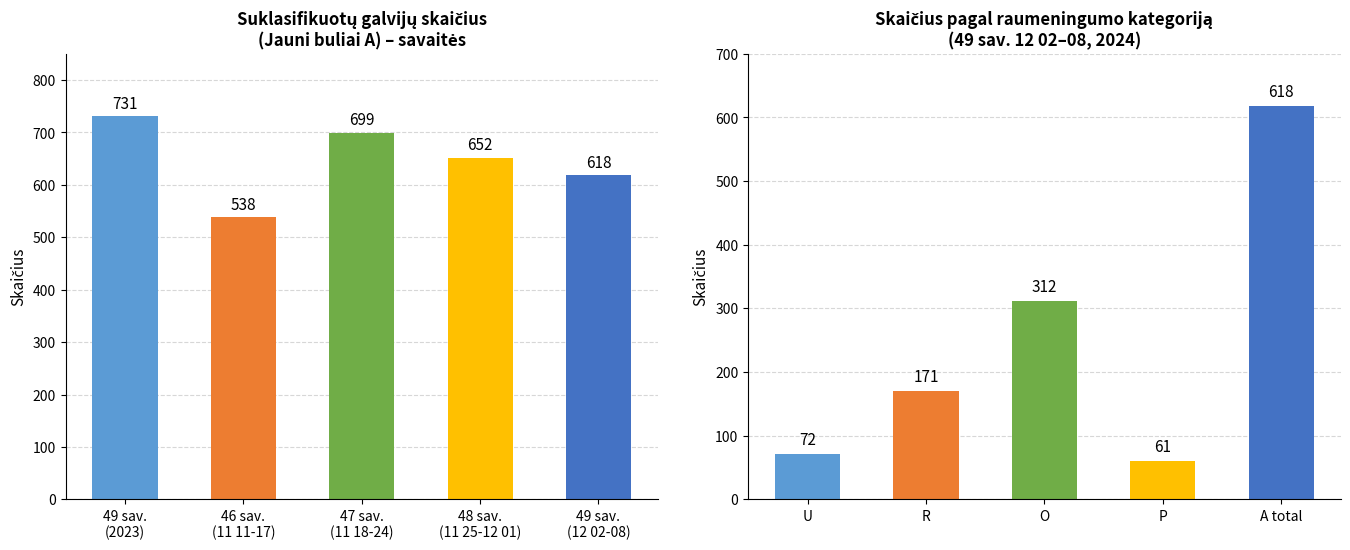

The Jauni buliai (A) savaitinis skaičius series shows 877 at 46 sav.
(11 11-17). True or false?

False